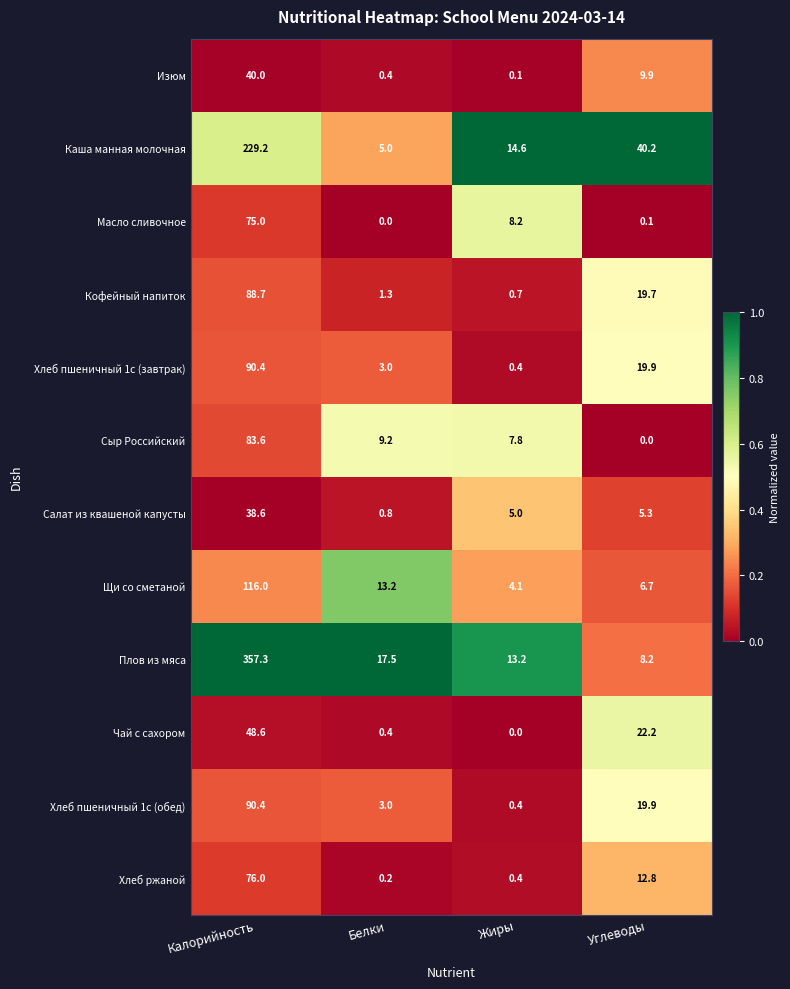

What is the lowest value of the Щи со сметаной series?

4.1